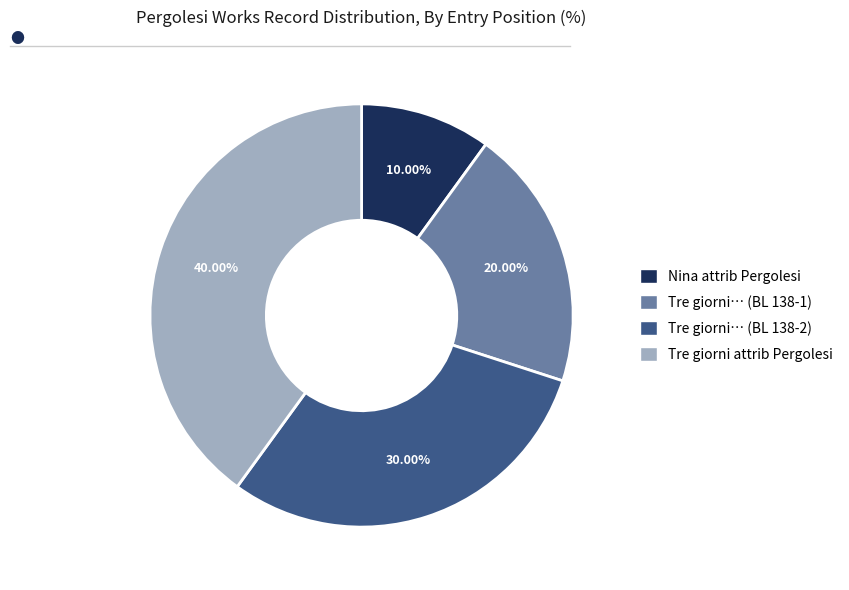

Is there a majority slice in this chart?

No